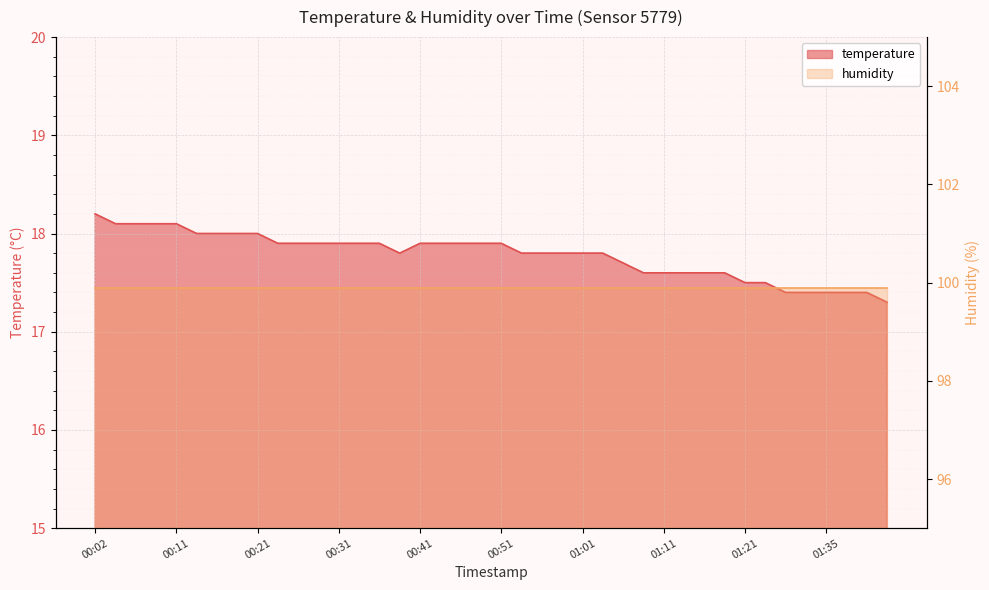

Where is the first local minimum?

00:39